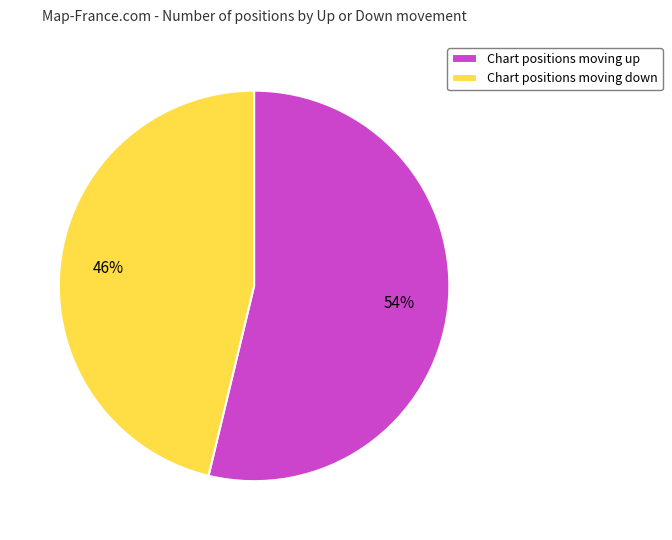

The Chart positions moving up slice represents 54% of the pie. True or false?

True